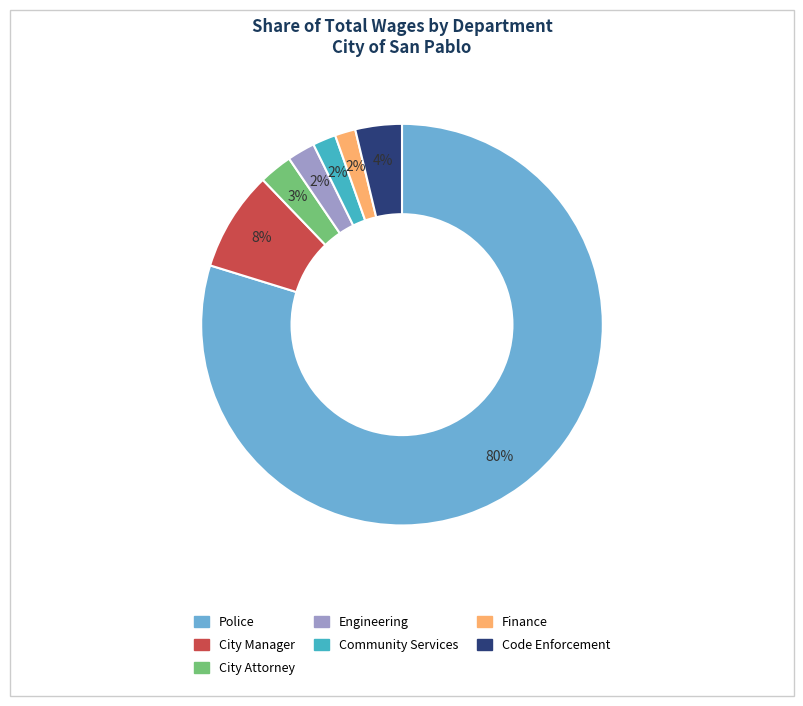

True or false: City Attorney accounts for 16% of the total.

False